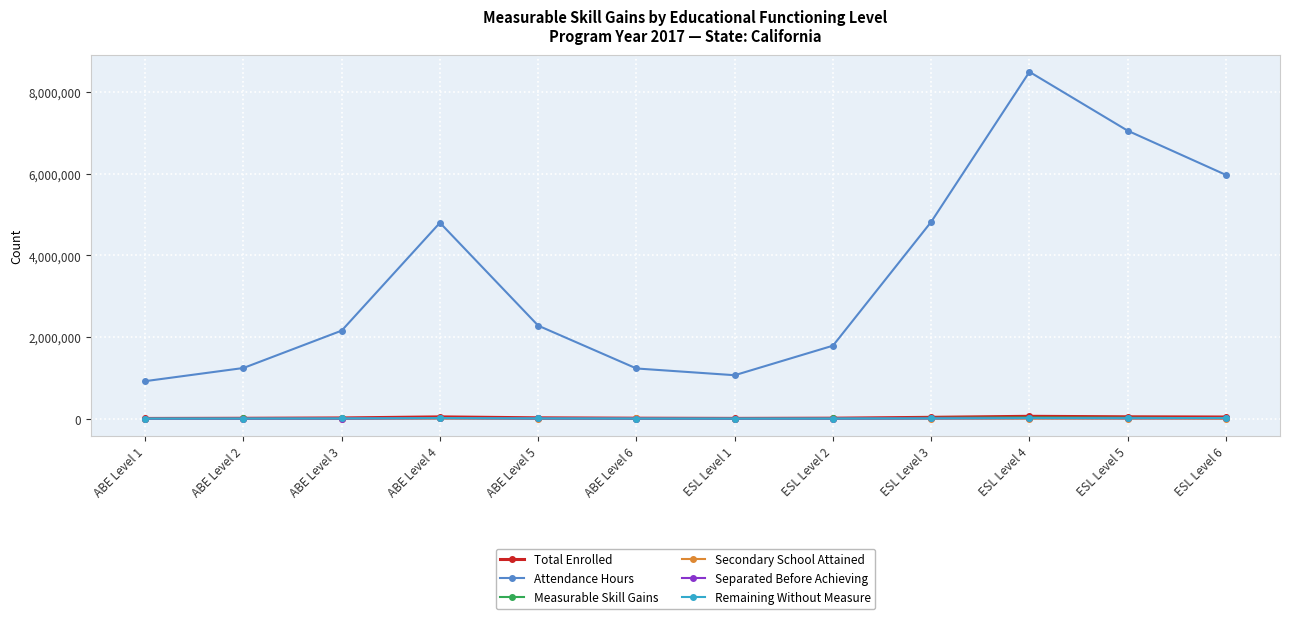

True or false: Secondary School Attained and Attendance Hours cross at least once.

False